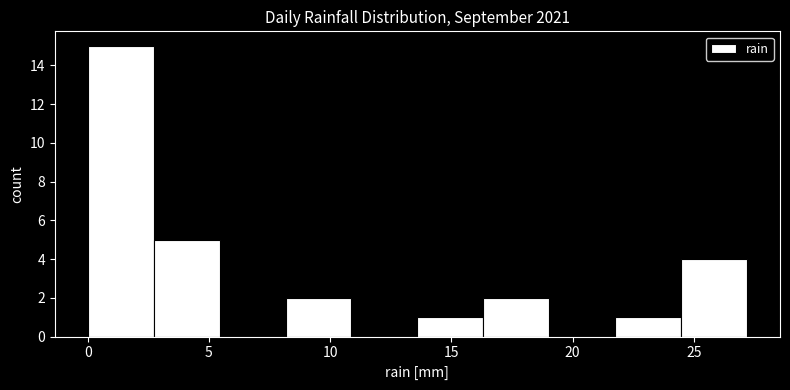

Reading left to right, transcribe this chart: for each bar, give the range it covers on the x-axis and its height. Neither the bar edges nor the heights are printed on the chart, so give them approximately, as read against the axes.

0.0 to 2.5: 15
2.5 to 5.5: 5
5.5 to 8.0: 0
8.0 to 11.0: 2
11.0 to 13.5: 0
13.5 to 16.5: 1
16.5 to 19.0: 2
19.0 to 22.0: 0
22.0 to 24.5: 1
24.5 to 27.0: 4